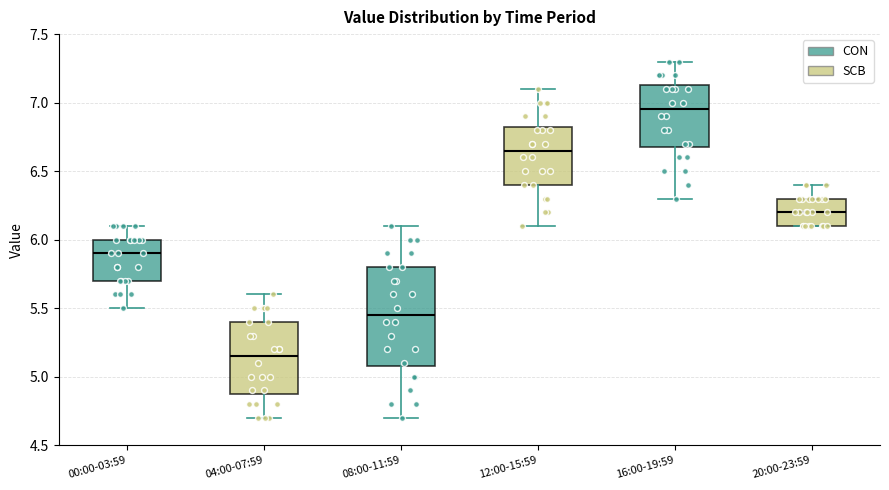

Which box has the lowest median line?

04:00-07:59